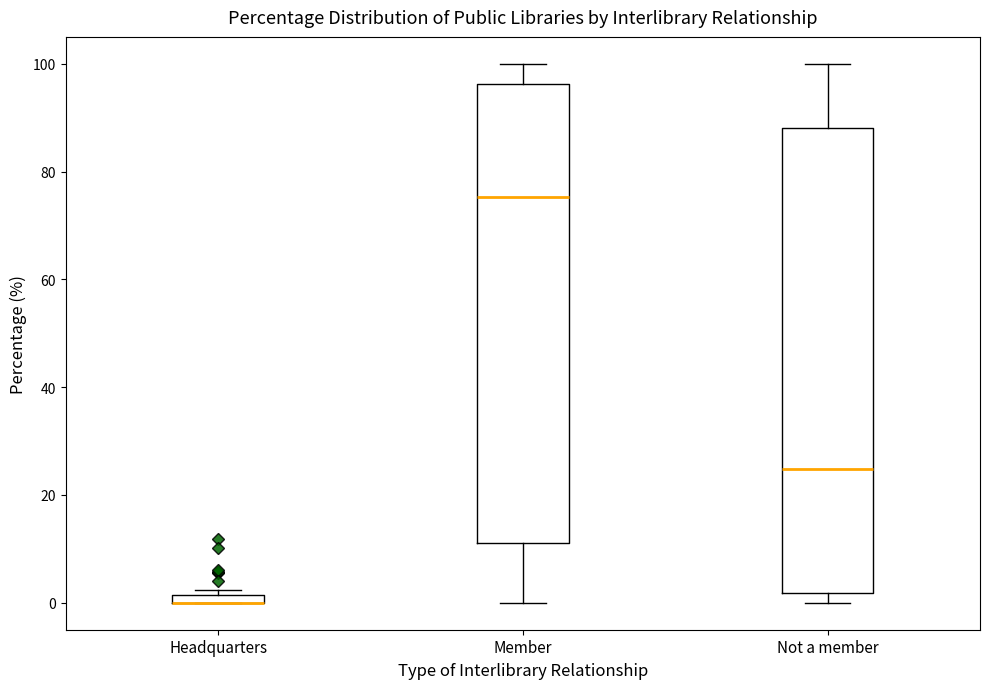

Where is the lower edge of the box for Headquarters on the y-axis? The values are not printed on the chart, so give them approximately, as read against the axis.

0